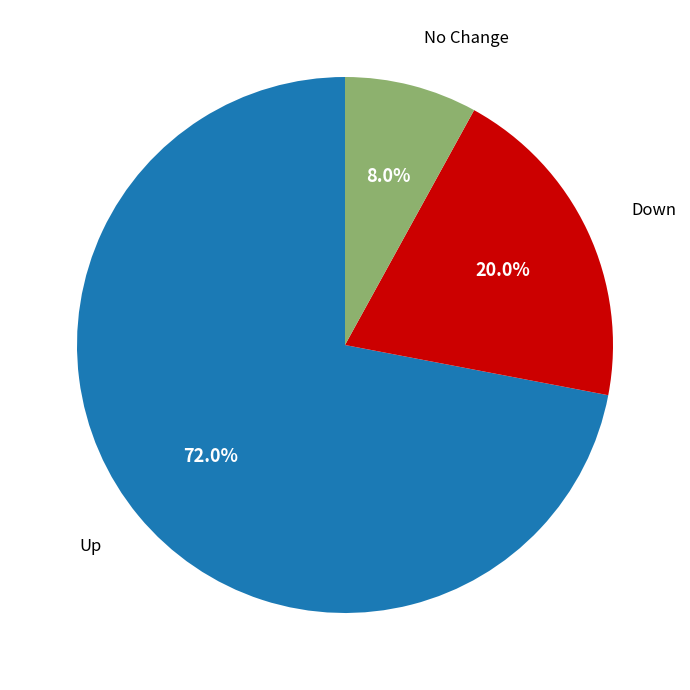

How many segments does this pie chart have?

3